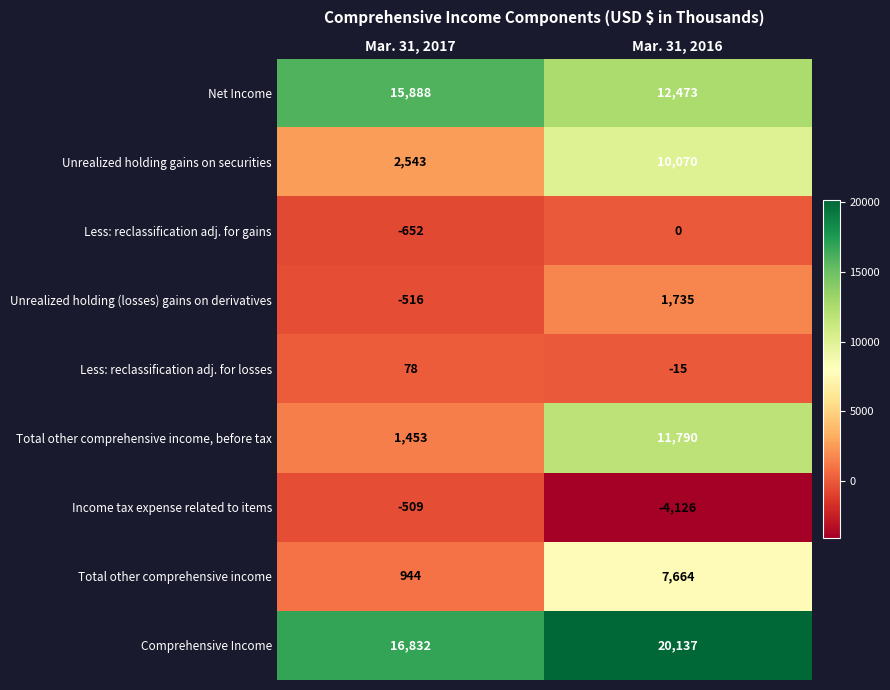

At which category does the chart reach its minimum across all series?

Mar. 31, 2016